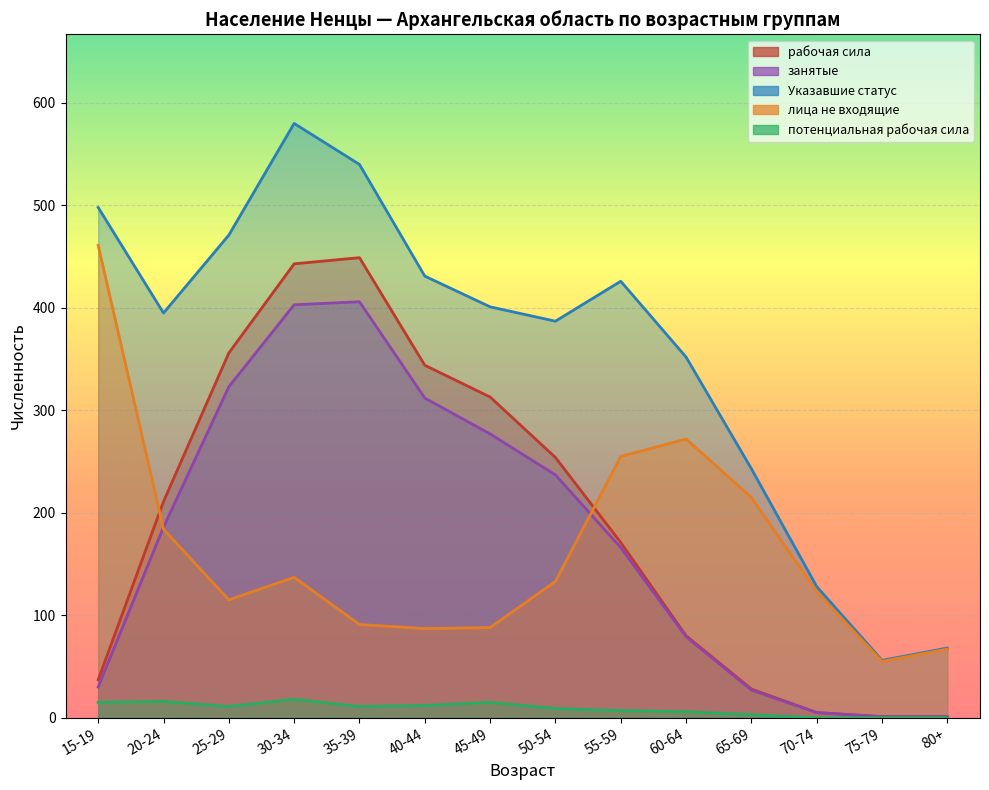

True or false: занятые and потенциальная рабочая сила cross at least once.

False